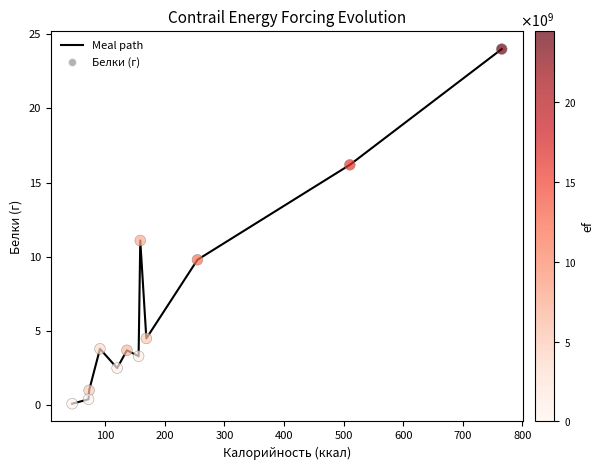

What is the greatest value displayed?

24.0